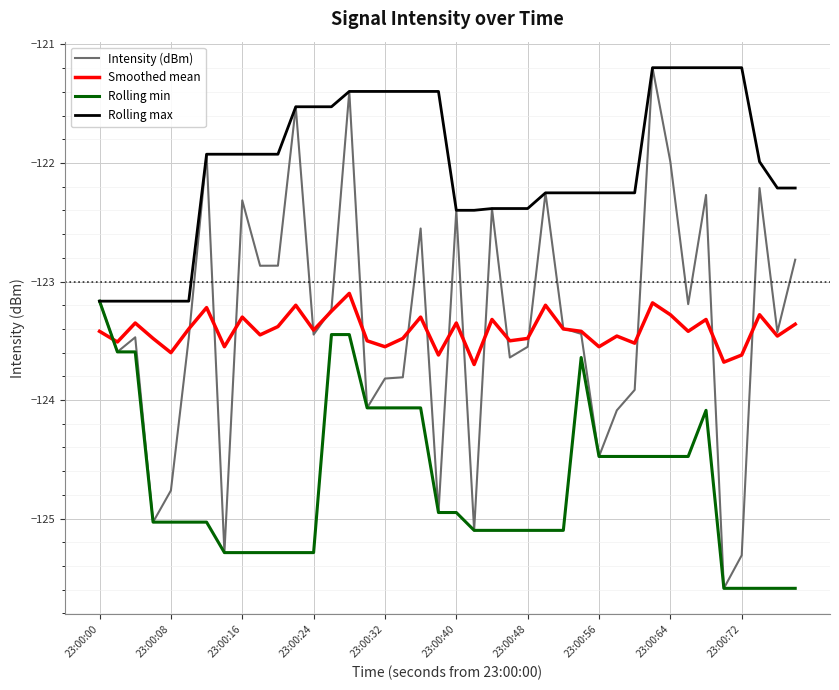

What is the smallest value displayed?

-125.6